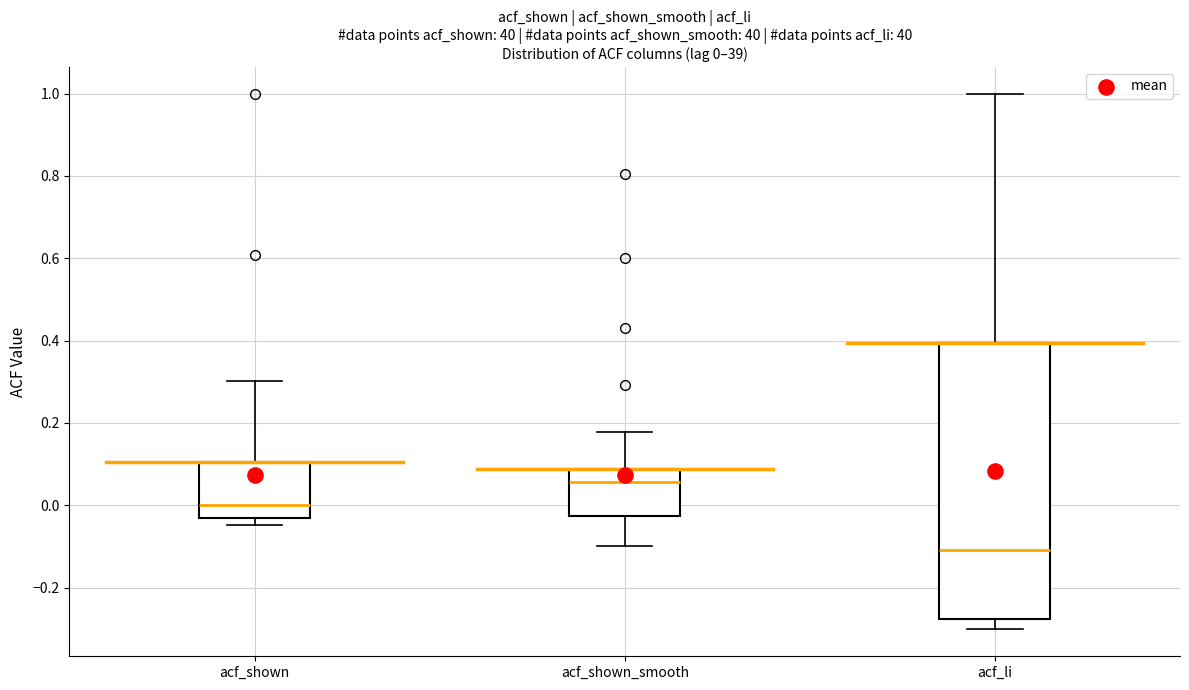

Which box is the tallest, from its lower edge to its upper edge?

acf_li